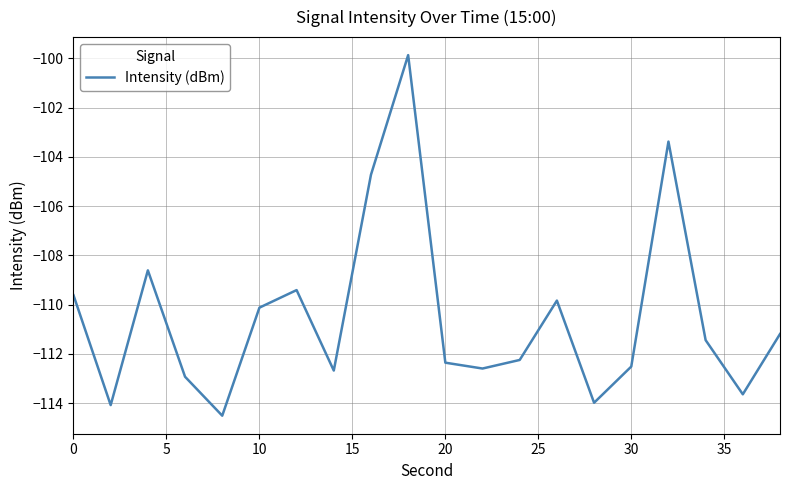

Count the number of categories in the chart.

20